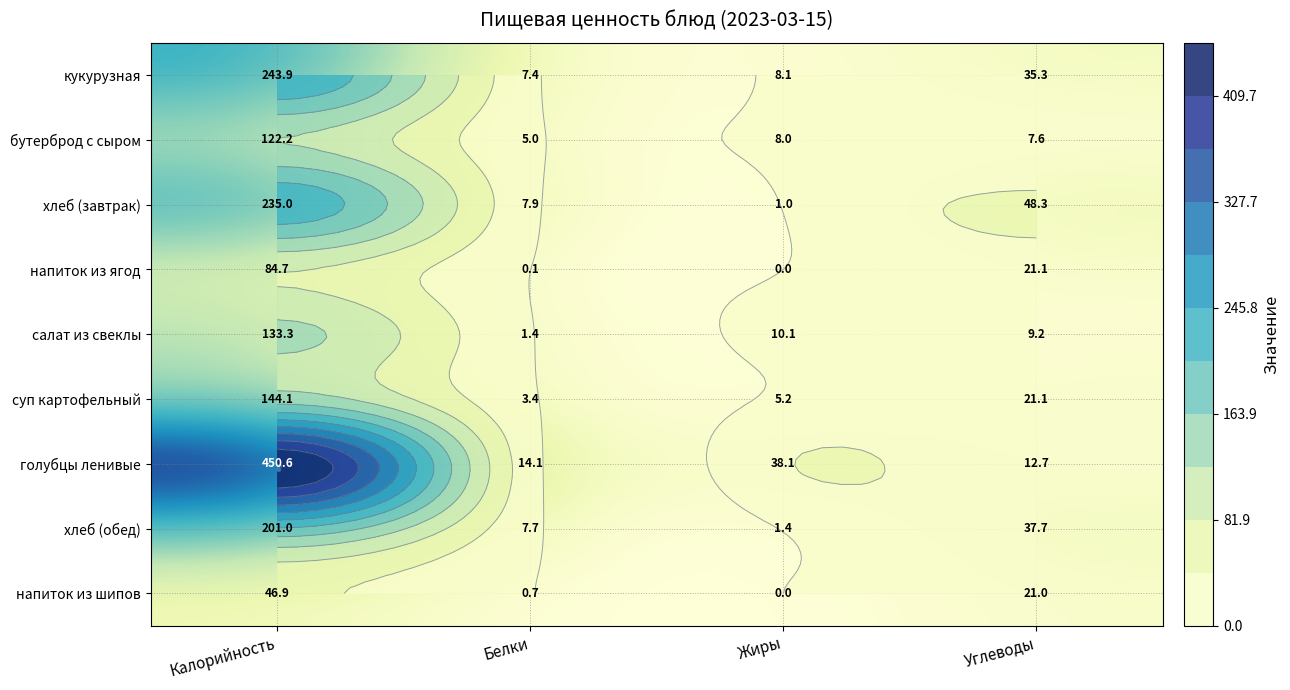

What is the difference between the maximum and minimum values in the голубцы ленивые series?

438.0